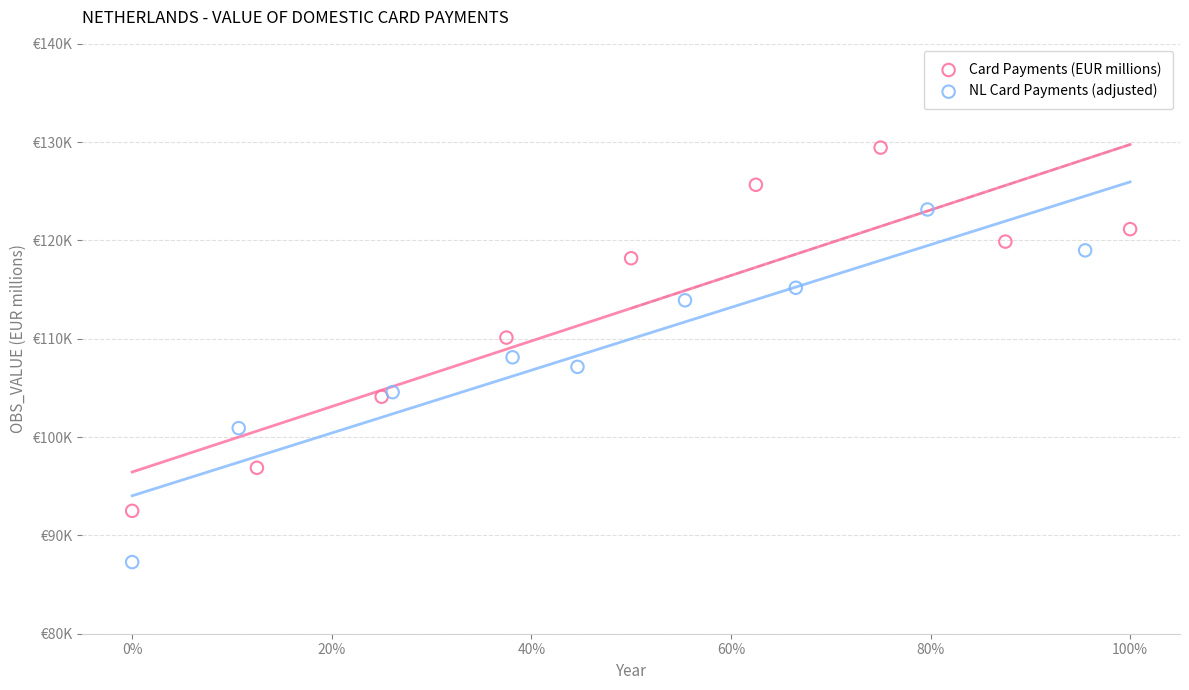

Which series has the widest spread of Y values?

Card Payments (EUR millions)